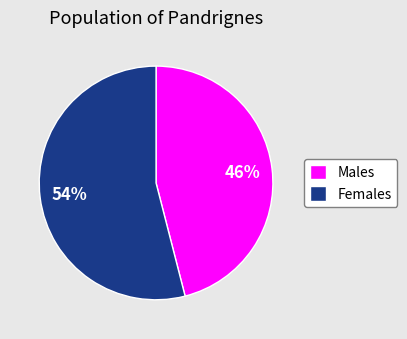

Rank the categories by value from highest to lowest.

Females, Males